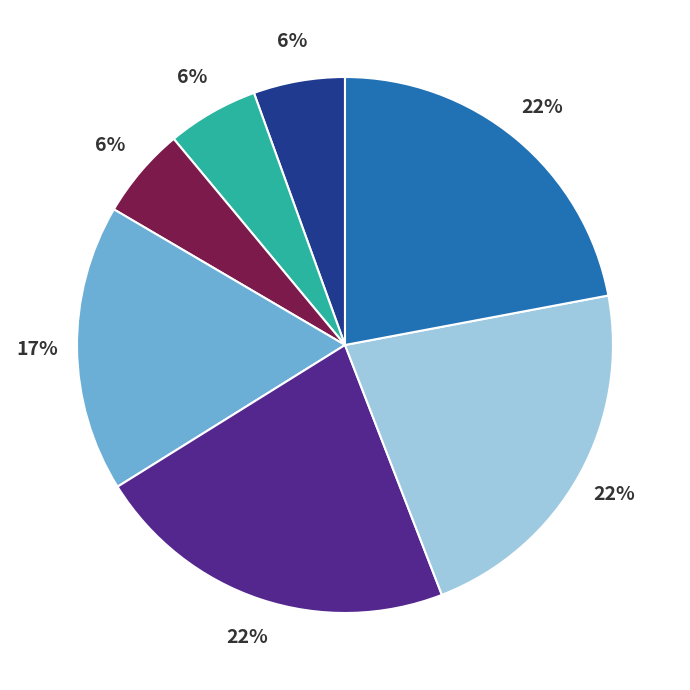

Does any single category account for the majority?

No